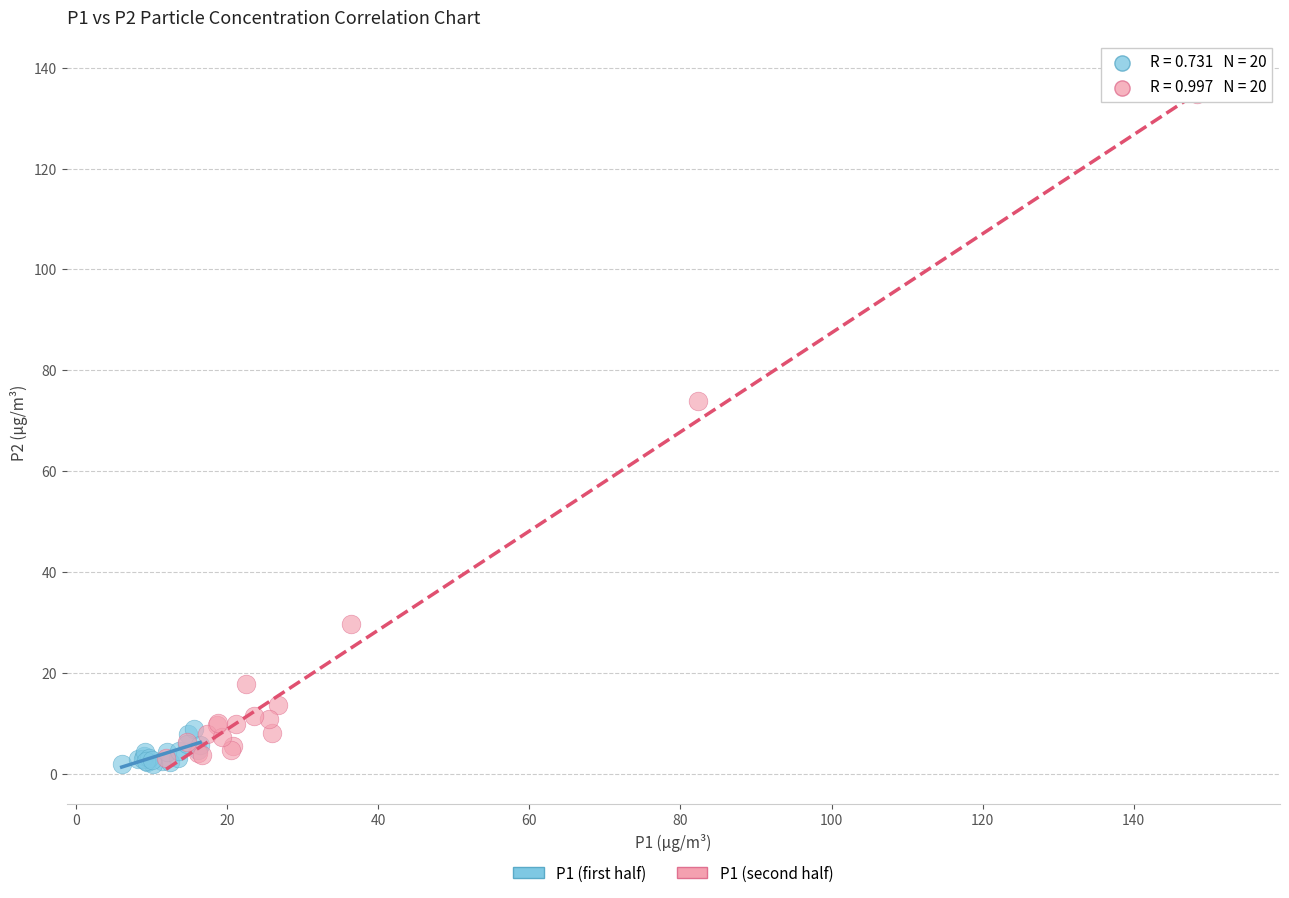

Which series has the largest Y range (max minus min)?

P1 (second half)